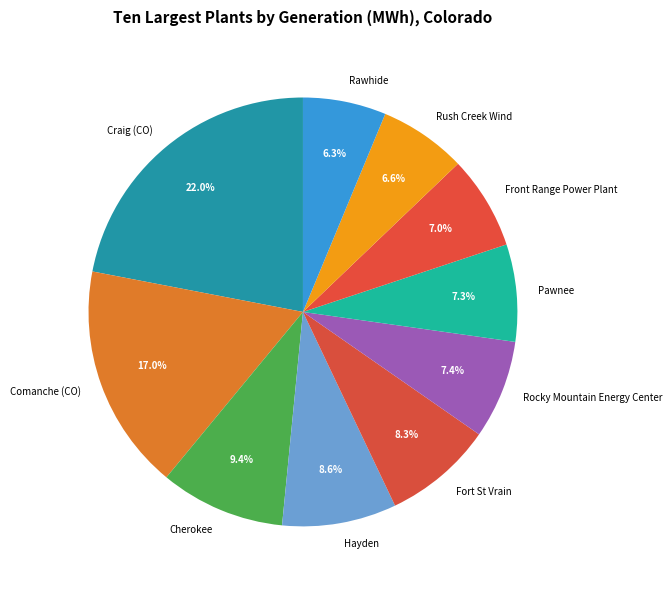

Does Hayden represent more than half of the total?

No